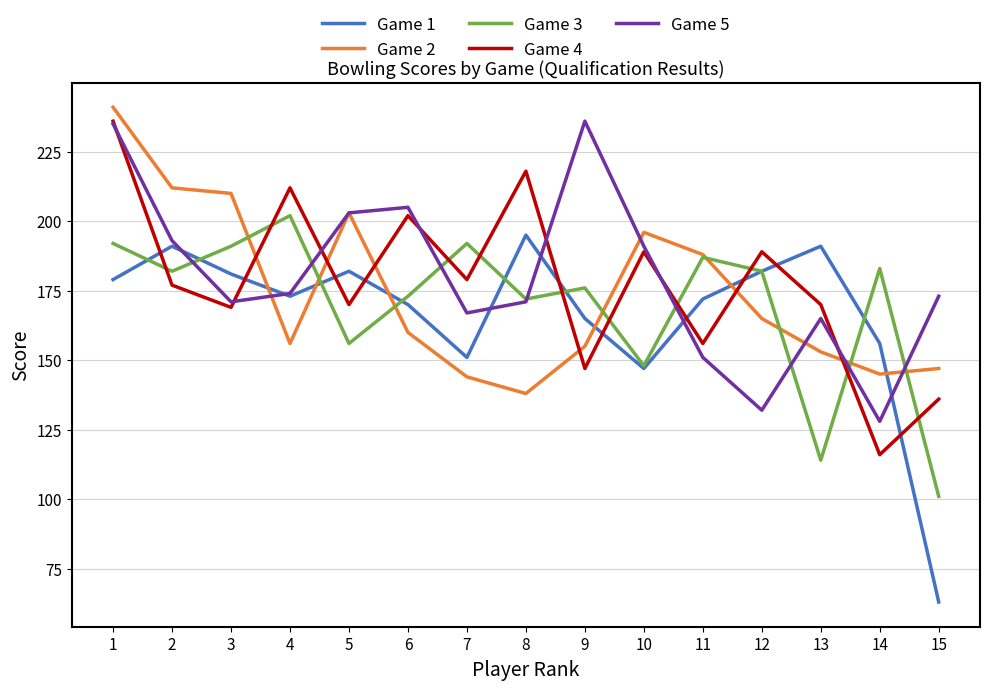

At which label is Game 1 closest to 129?

10